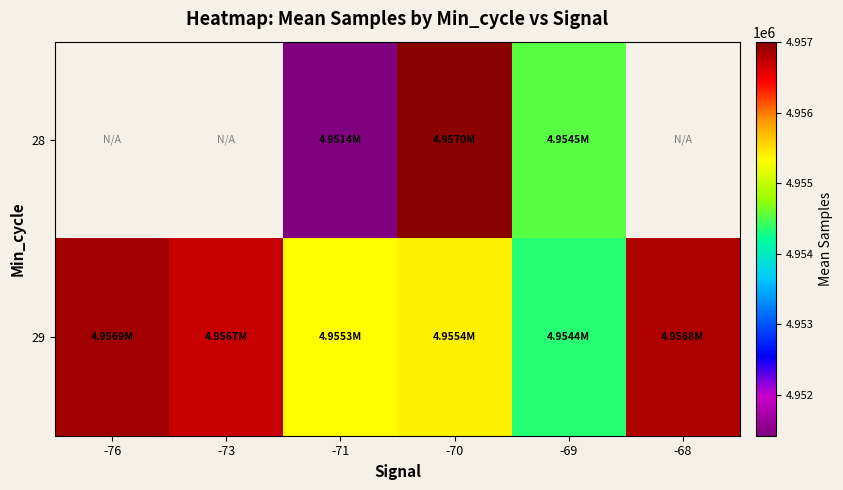

What is the lowest value of the 29 series?

4954350.5